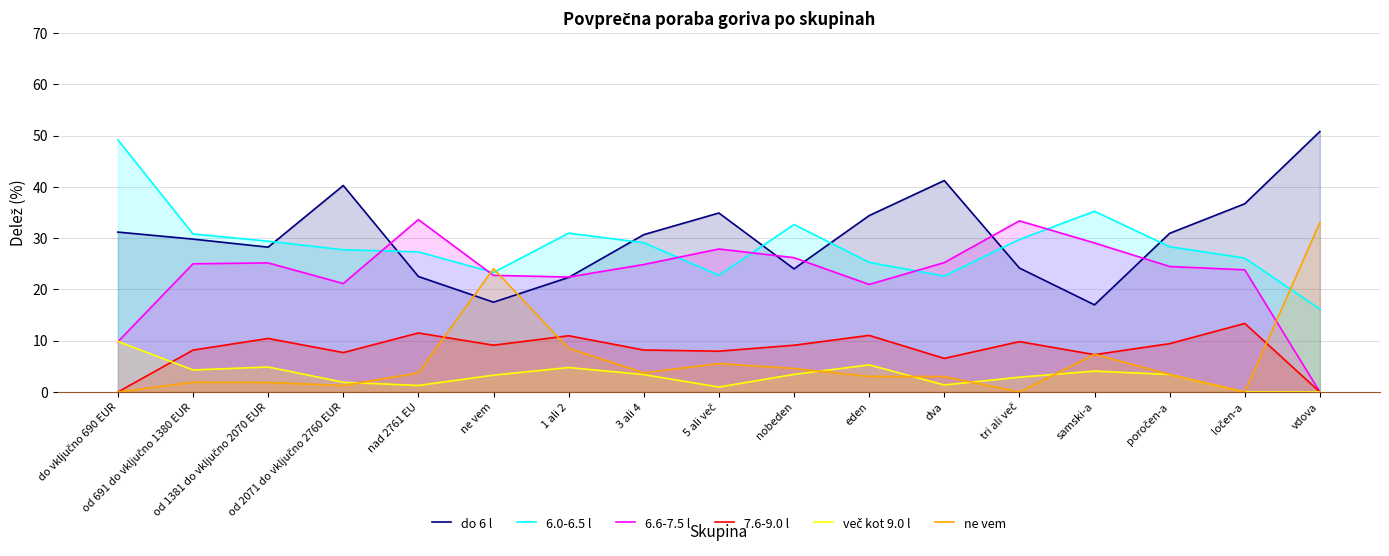

Does the chart display data point markers on the line(s)?

No